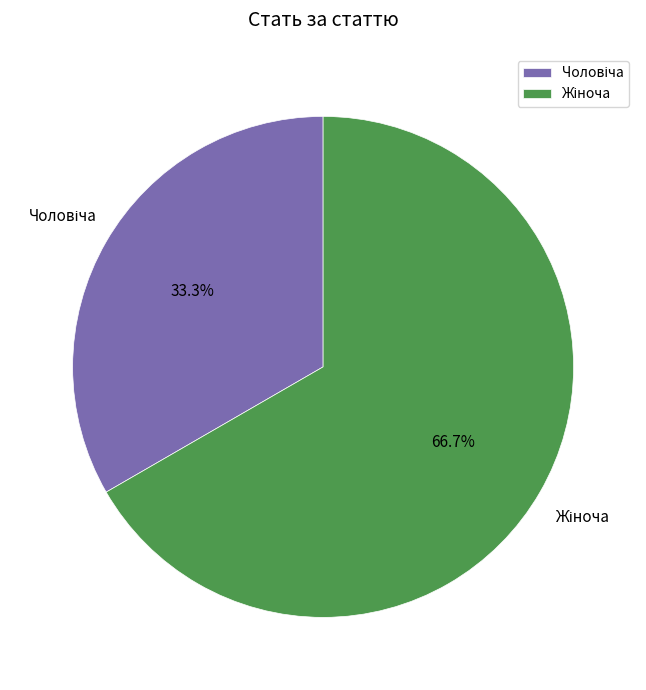

Does any single category account for the majority?

Yes